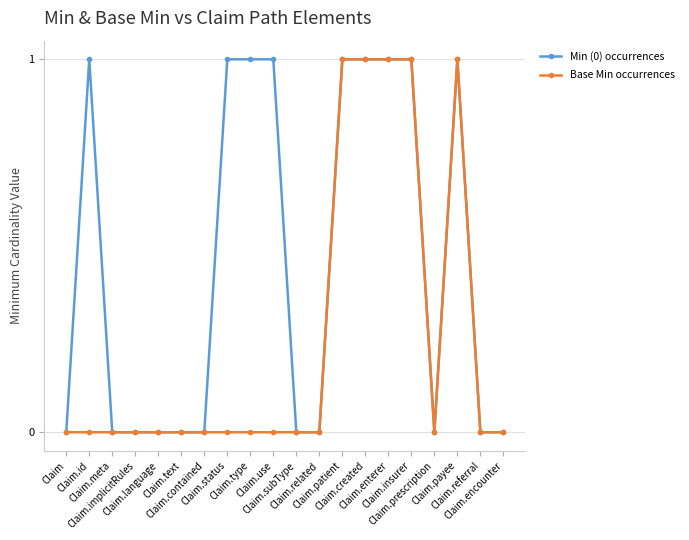

Which series has the largest total across all categories?

Min (0) occurrences